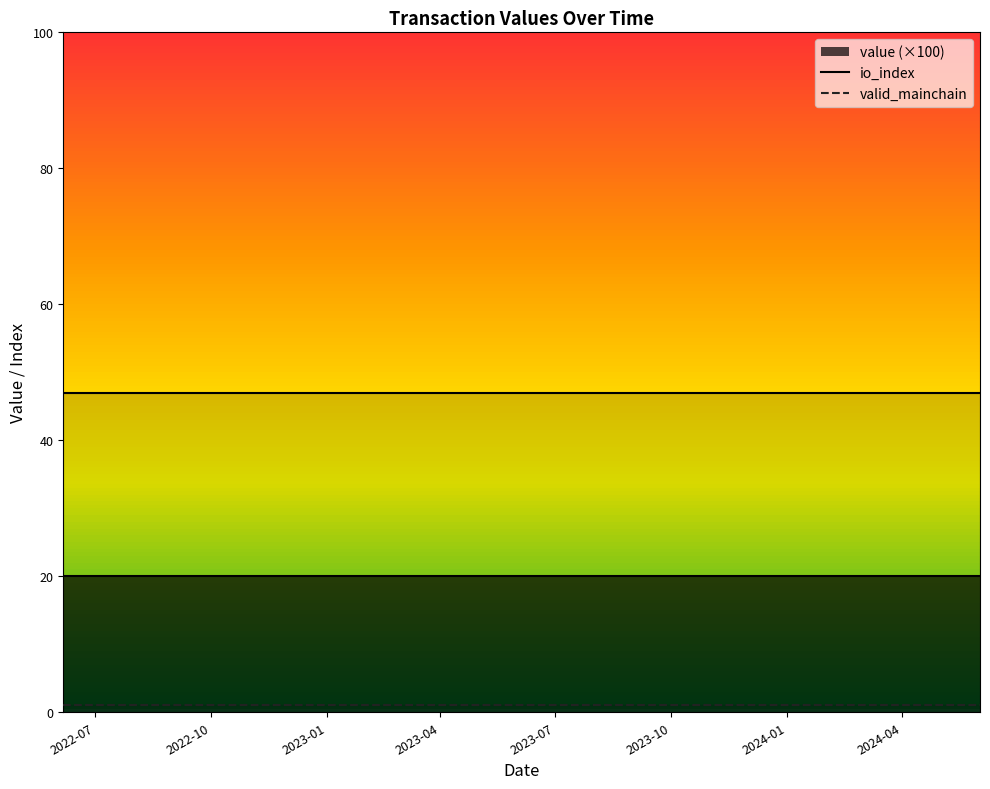

What is the highest value of the io_index series?

47